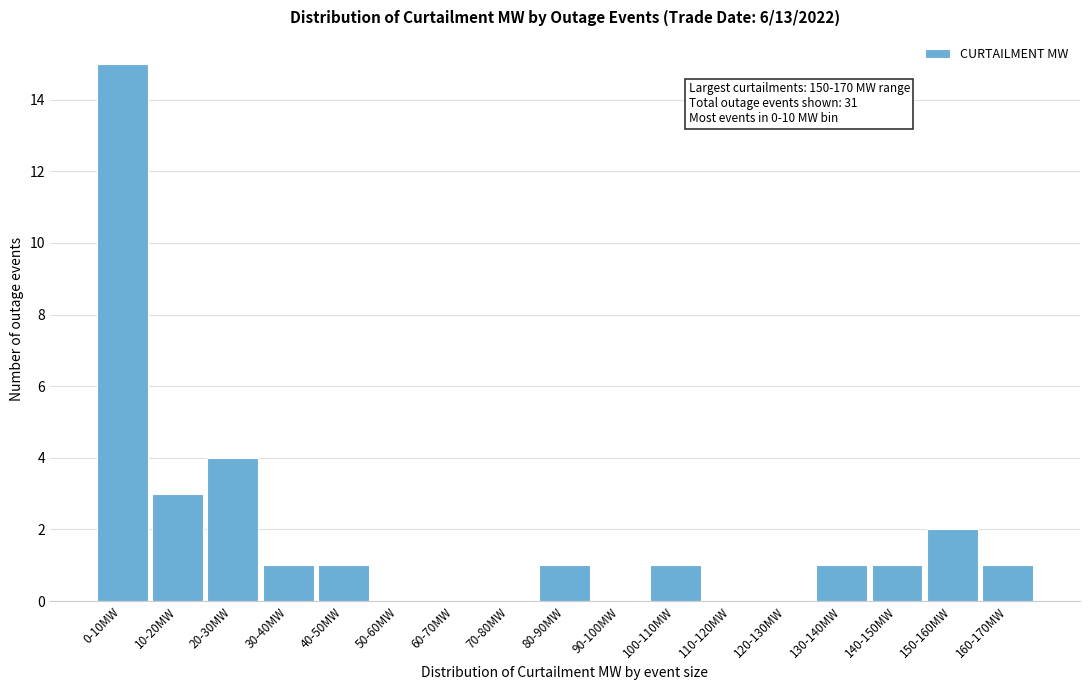

Reading right to left, extract all data points from this chart.

160-170MW=1	150-160MW=2	140-150MW=1	130-140MW=1	120-130MW=0	110-120MW=0	100-110MW=1	90-100MW=0	80-90MW=1	70-80MW=0	60-70MW=0	50-60MW=0	40-50MW=1	30-40MW=1	20-30MW=4	10-20MW=3	0-10MW=15